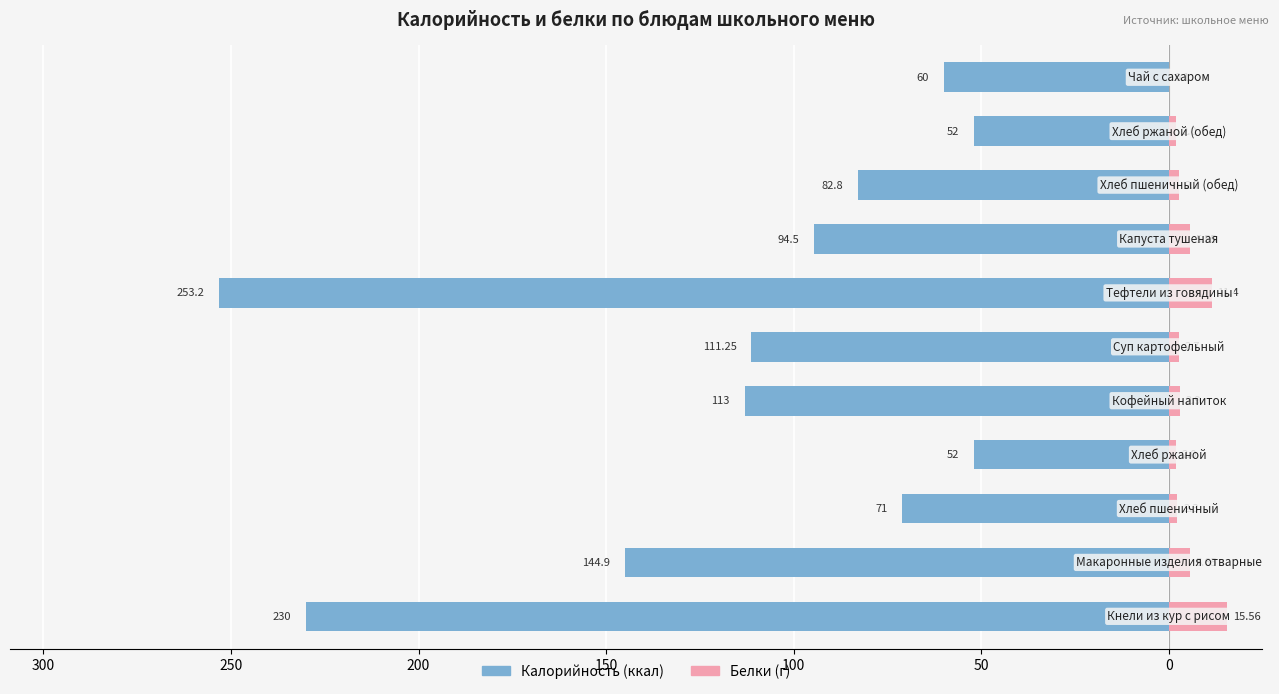

How many data points in Белки are less than 2?

1